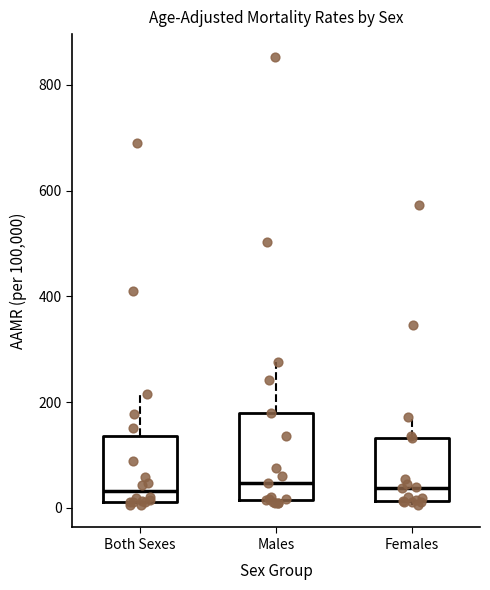

Reading left to right, read every box against the y-axis: the position of its median line, the range the box covers, and the ends of its whiskers. The values are not printed on the chart, so give them approximately, as read against the axis.

Both Sexes: median 40, box 20 to 140, whiskers 0 to 220
Males: median 40, box 20 to 180, whiskers 0 to 280
Females: median 40, box 20 to 140, whiskers 0 to 180